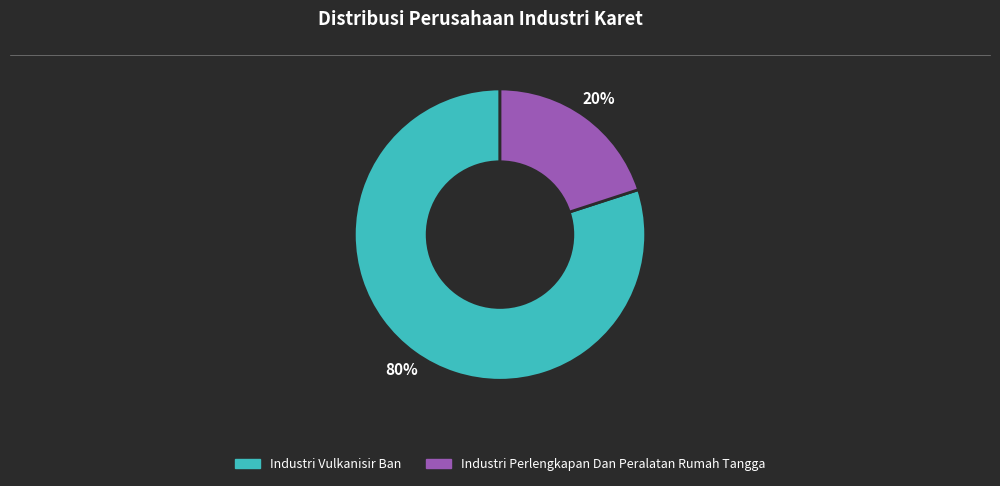

Is the sum of Industri Vulkanisir Ban and Industri Perlengkapan Dan Peralatan Rumah Tangga greater than half?

Yes